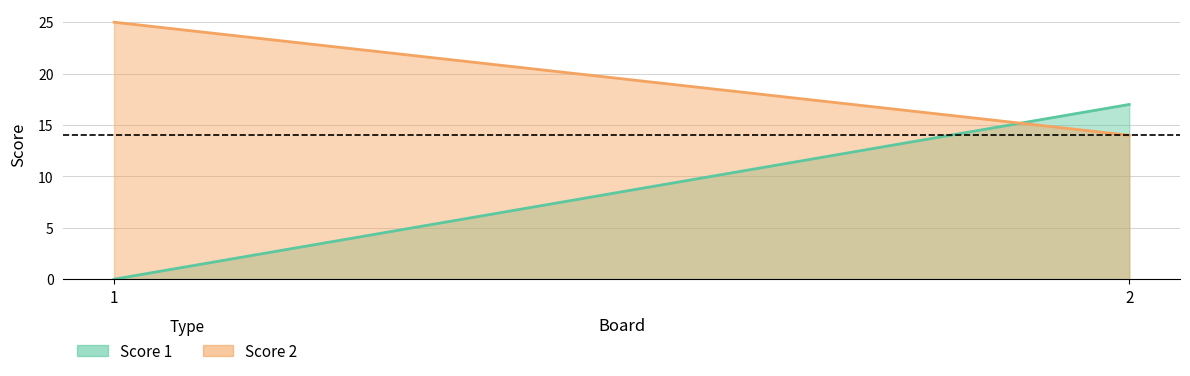

The Score 1 series shows 7 at 2. True or false?

False